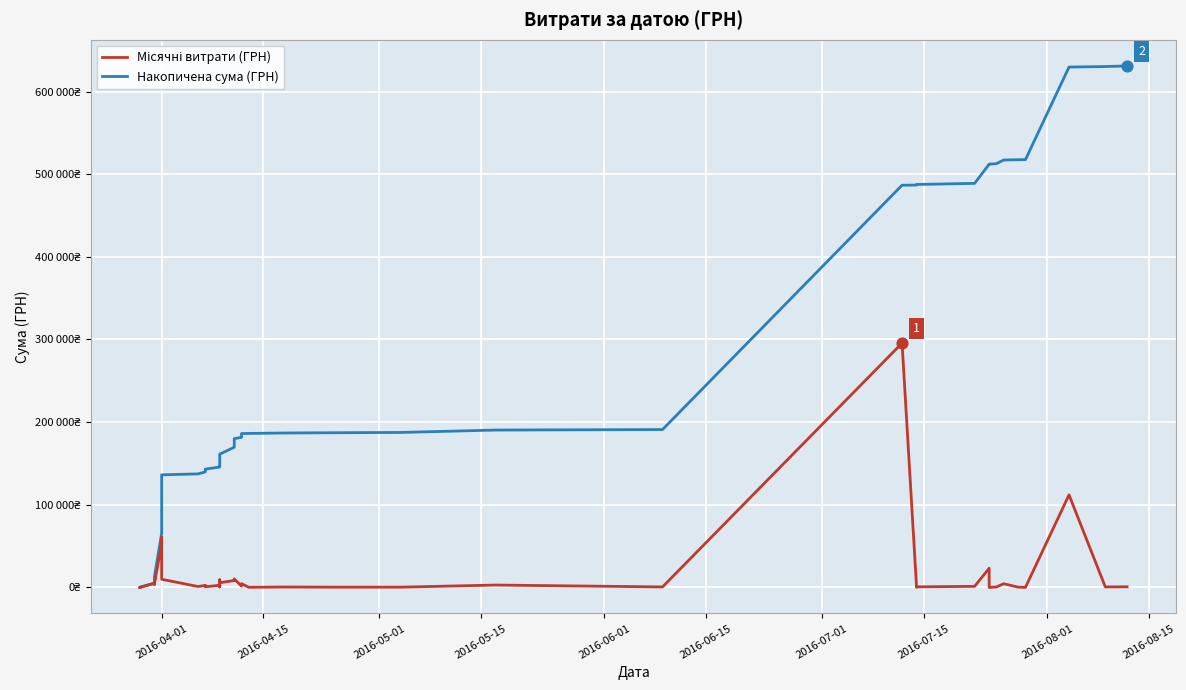

Which series has the largest total across all categories?

Накопичена сума (ГРН)